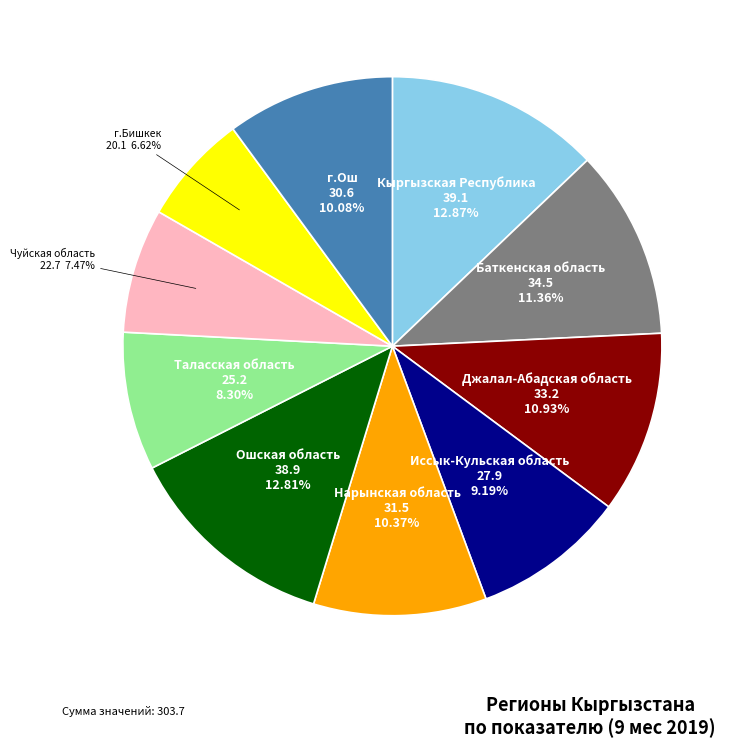

To the nearest percent, what portion does Нарынская область represent?

10%